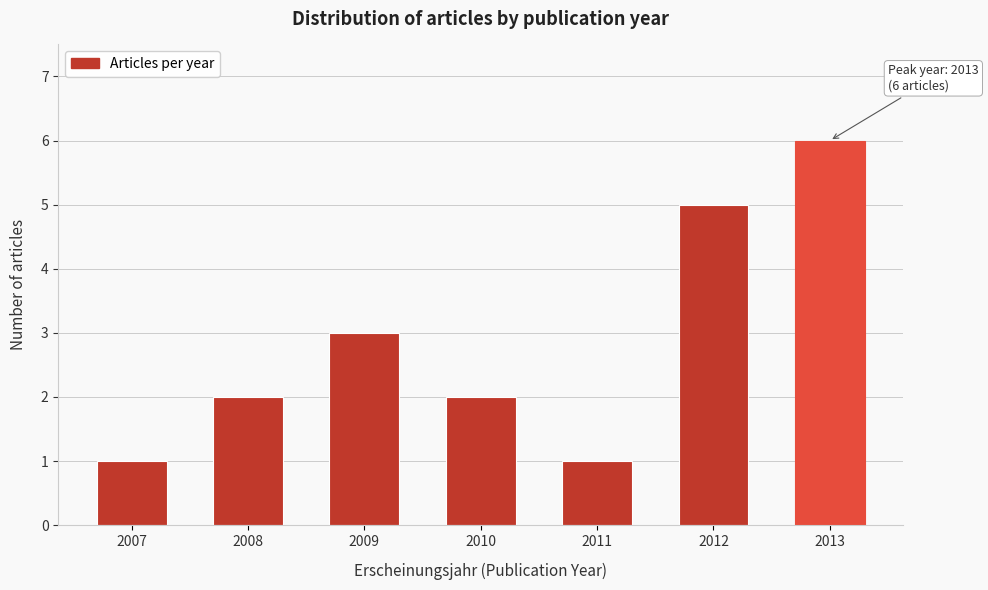

Reading left to right, list all the values displayed in this chart.

1	2	3	2	1	5	6